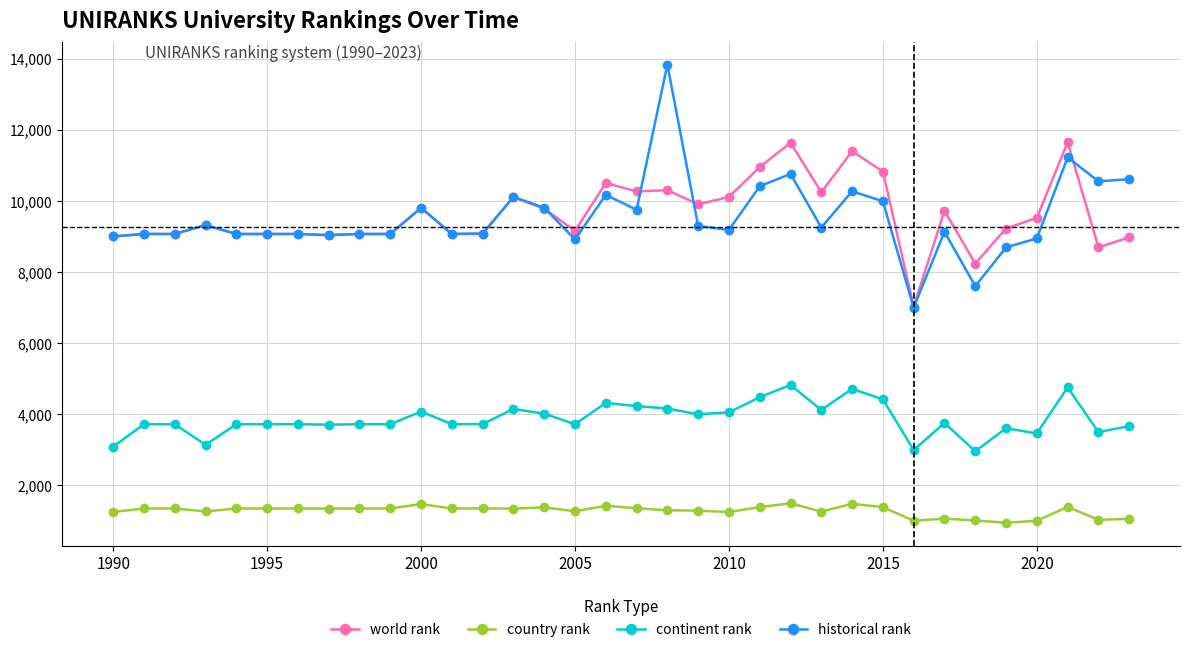

True or false: country rank has more than 0 interior local peaks.

True